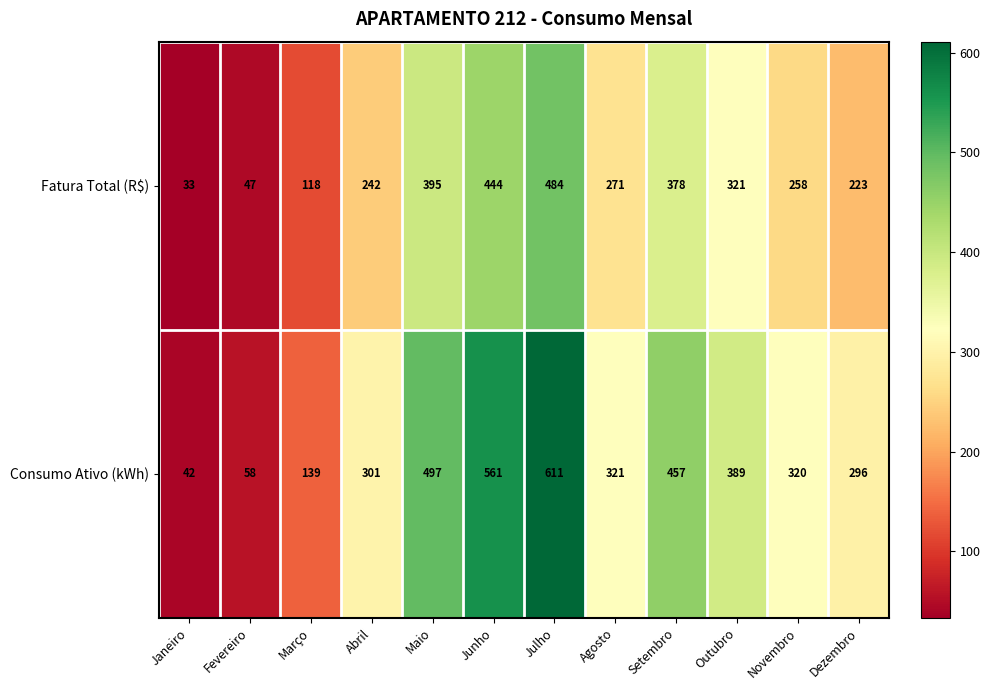

What is the difference between the highest and lowest values at Abril?

59